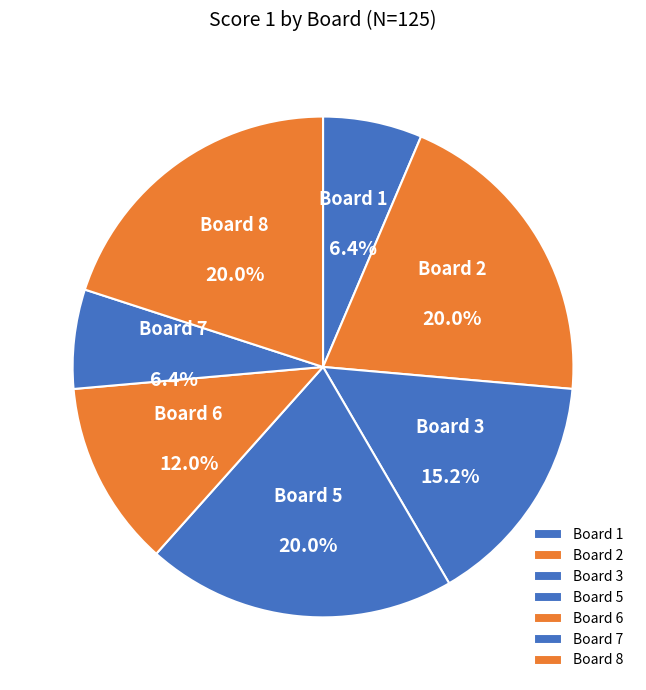

To the nearest percent, what percentage of the pie is Board 3?

15%